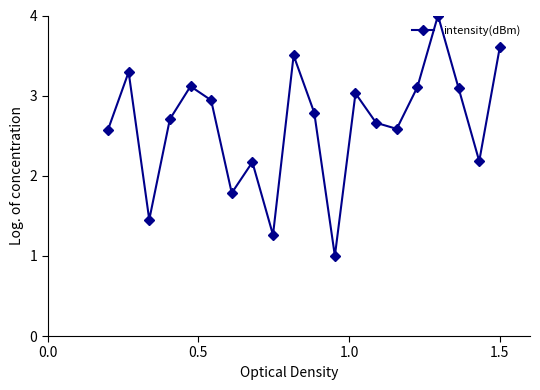

What is the minimum value shown in the chart?

1.0